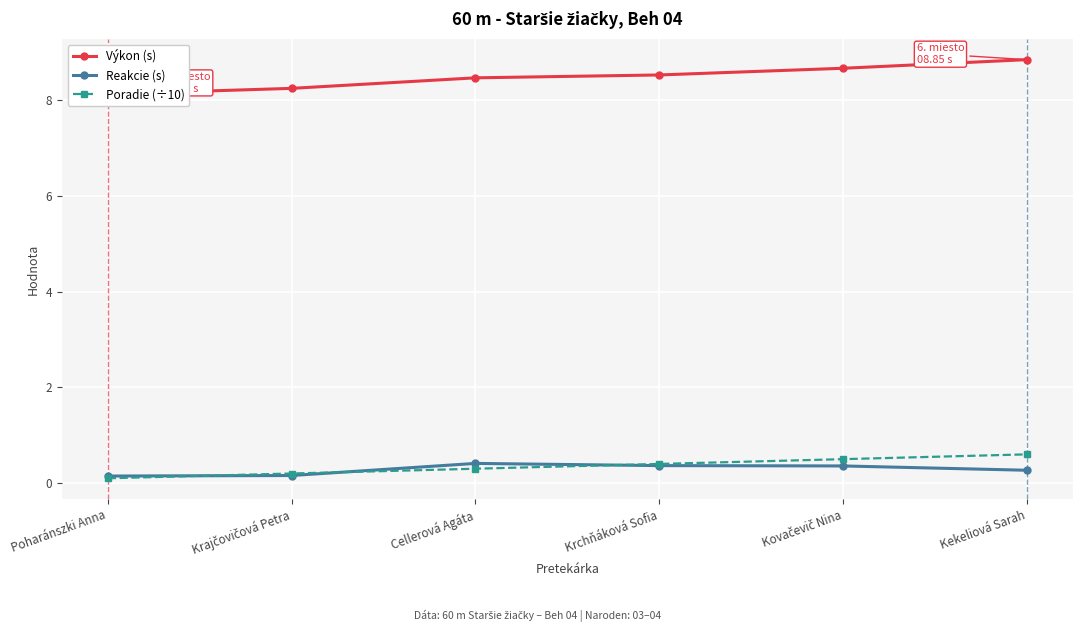

At which label is Poradie (÷10) closest to 0?

Poharánszki Anna